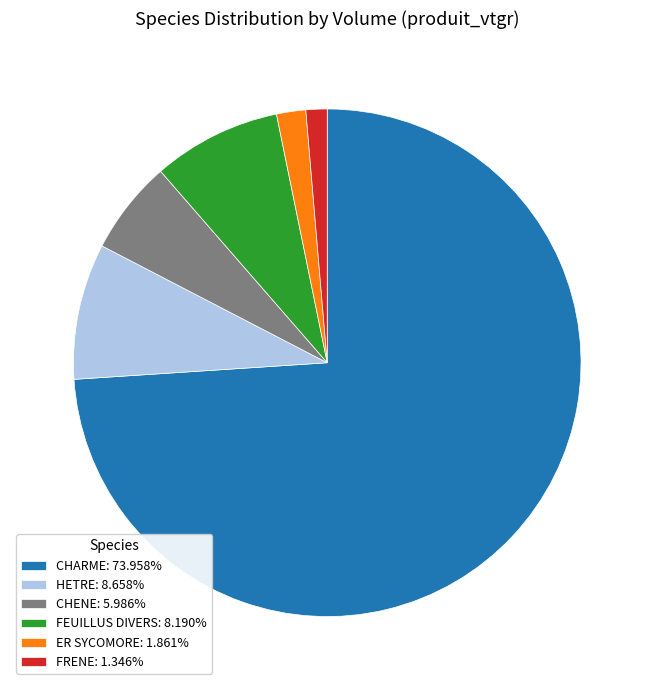

Approximately how many times larger is the value at HETRE: 8.658% compared to FRENE: 1.346%?

6.4